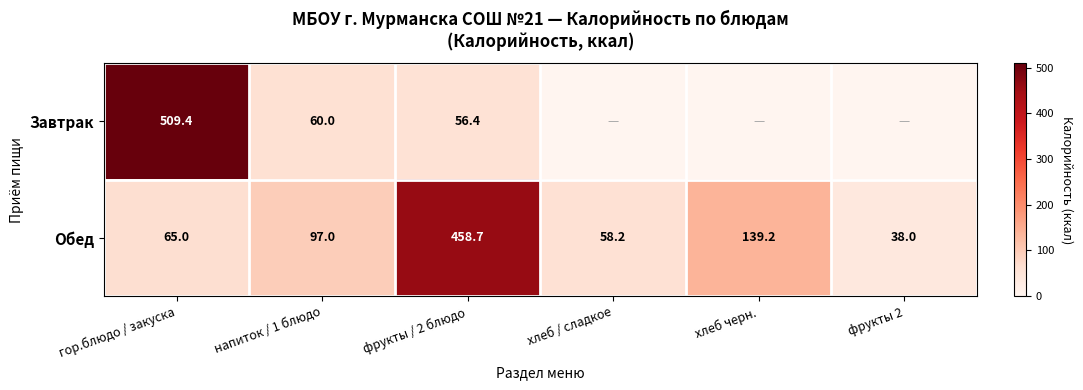

At гор.блюдо / закуска, list the series in order from largest to smallest.

Завтрак, Обед